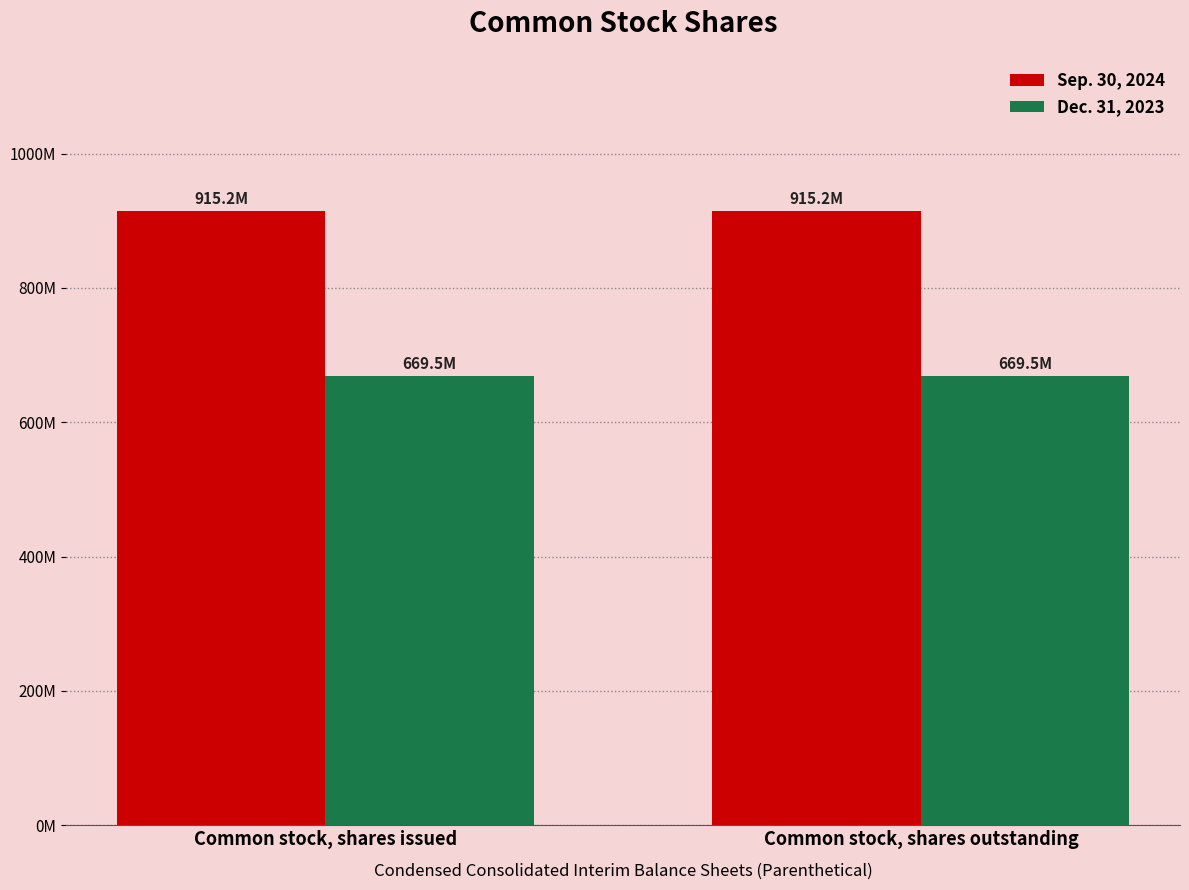

What are all the series names shown in the legend?

Sep. 30, 2024, Dec. 31, 2023